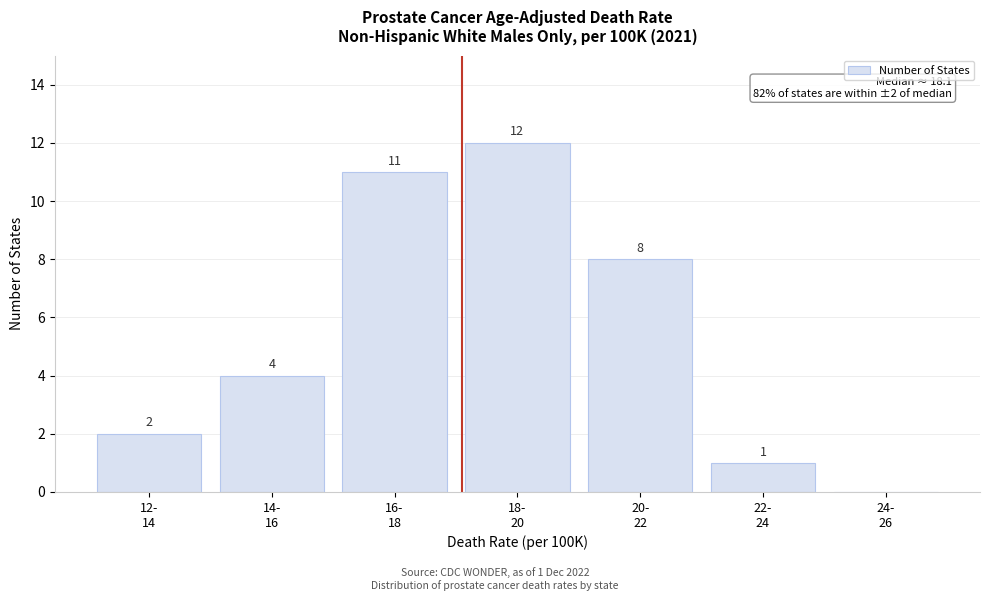

What is the maximum value shown in the chart?

12